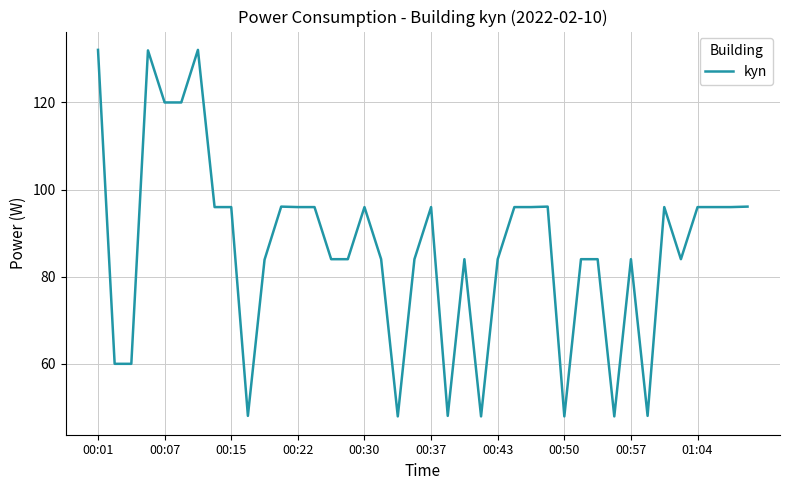

What is the sum of all values?

3456.1